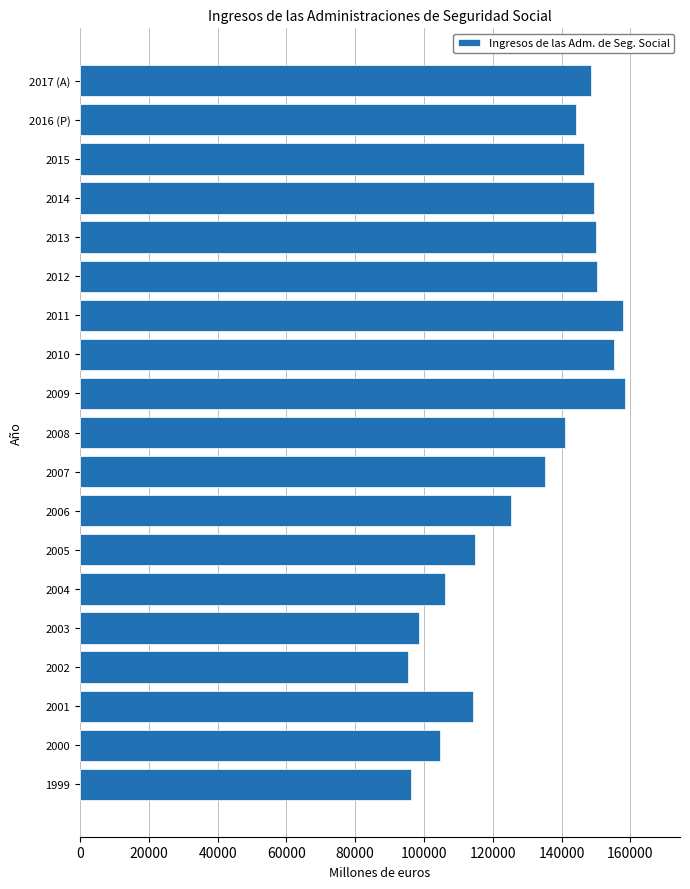

What is the smallest value displayed?

95414